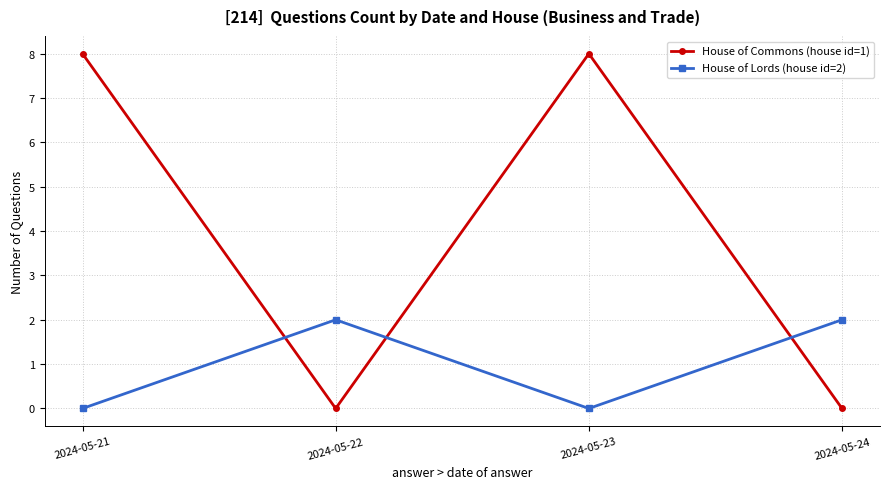

After their last crossing, which series has the higher values: House of Commons (house id=1) or House of Lords (house id=2)?

House of Lords (house id=2)